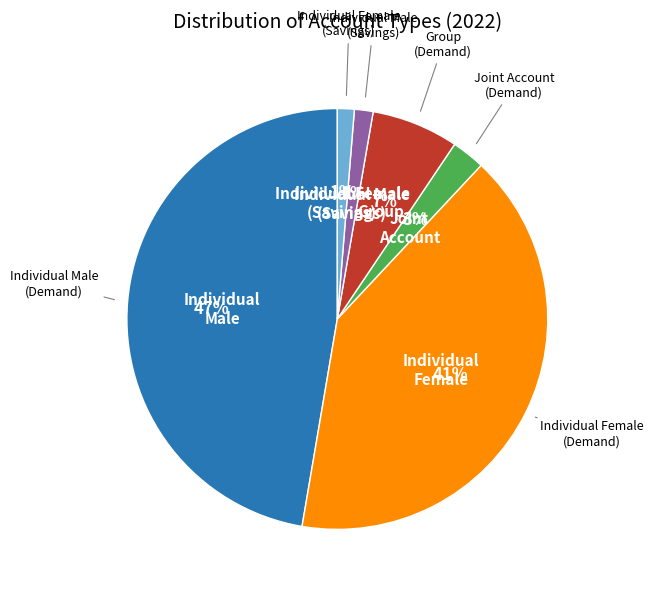

Which has a higher value, Individual Male (Demand) or Joint Account (Demand)?

Individual Male (Demand)